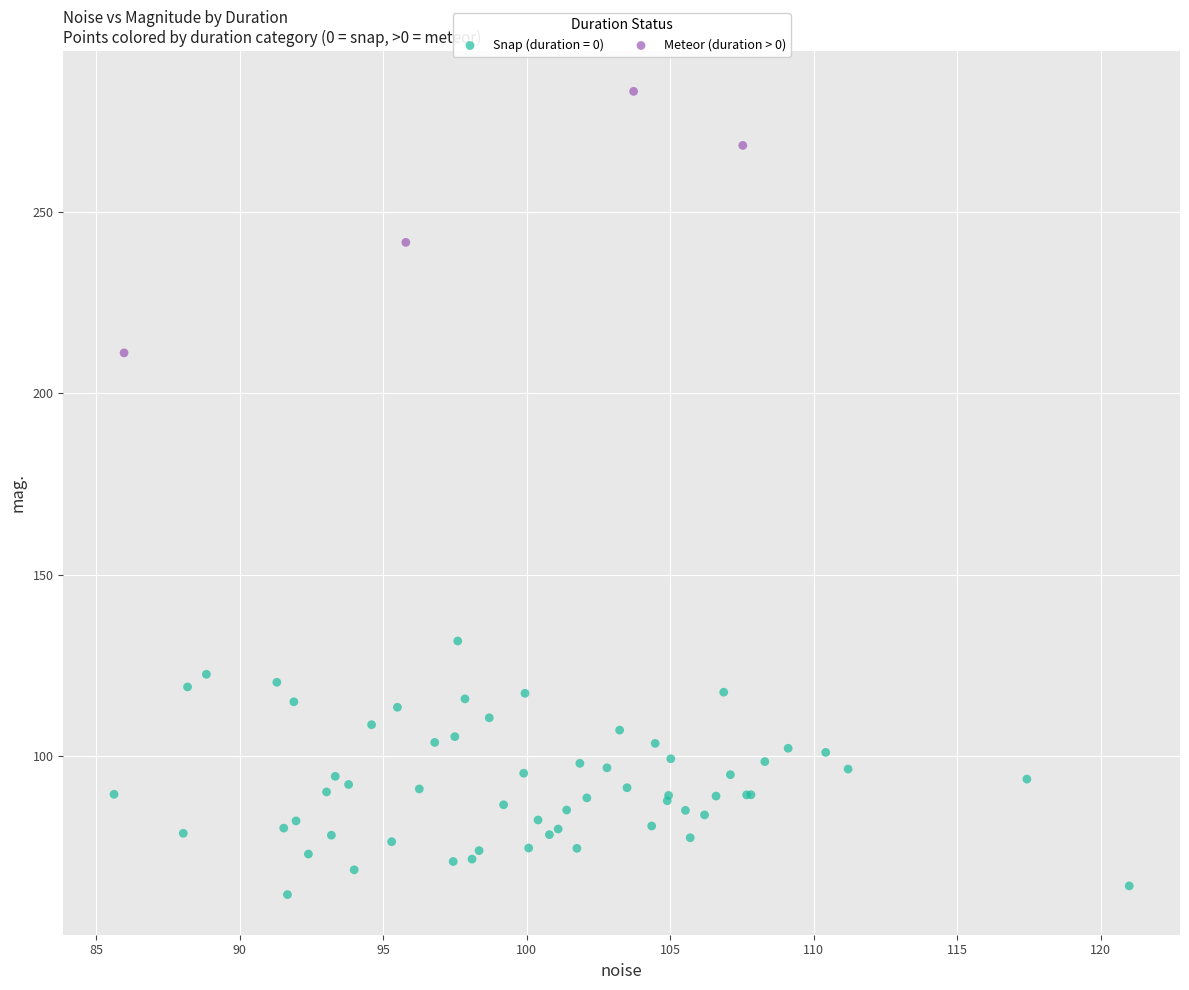

Which series contains the highest Y value?

Meteor (duration > 0)